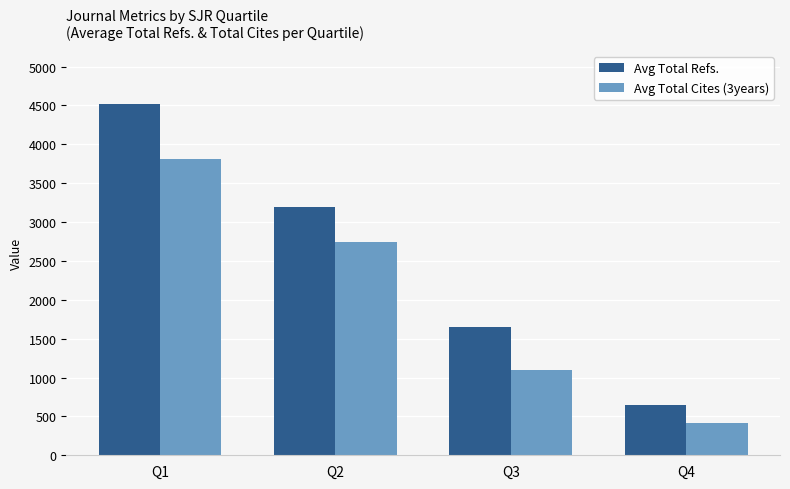

Rank the series at Q2 from lowest to highest value.

Avg Total Cites (3years), Avg Total Refs.